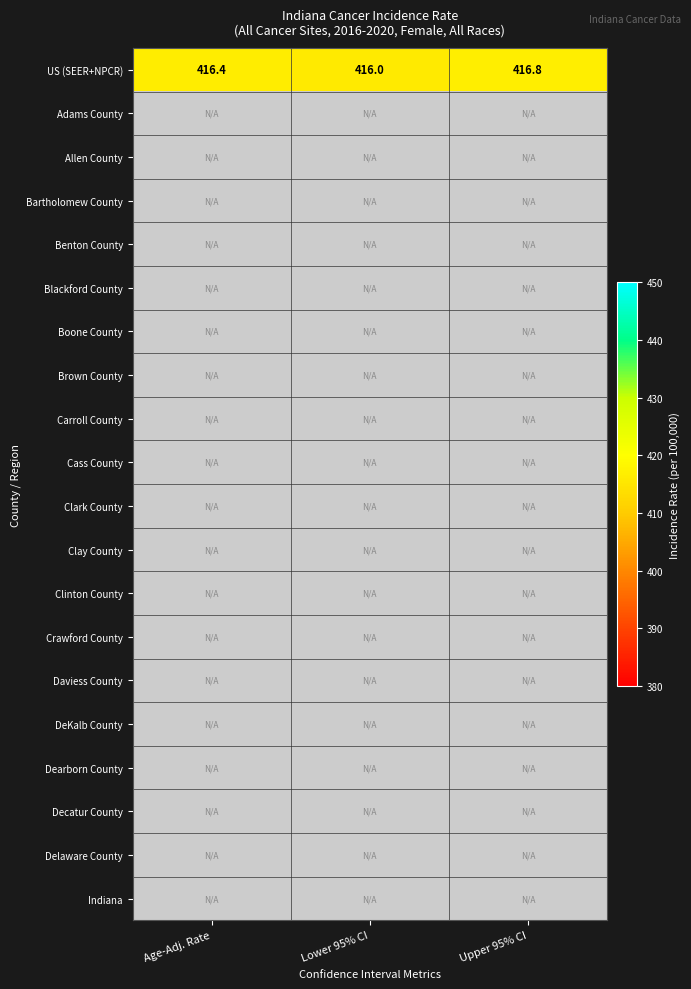

What is the difference between the US (SEER+NPCR) values at Lower 95% CI and Upper 95% CI?

0.8